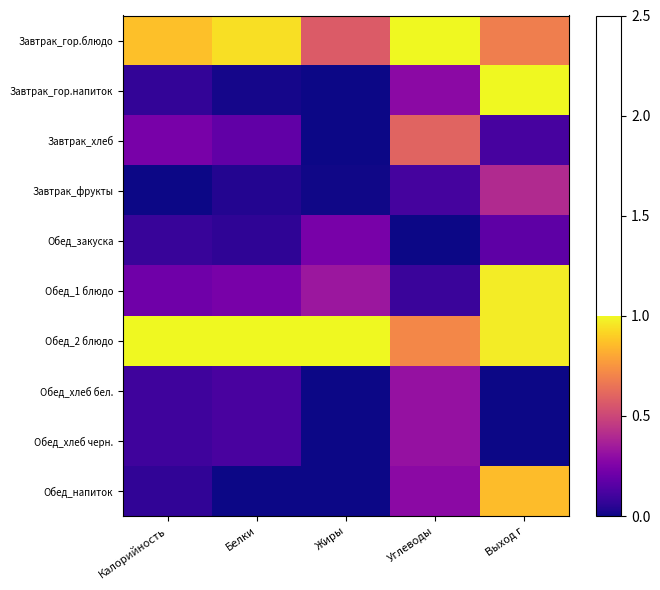

What is the spread (max minus min) of values at Углеводы?

1.0